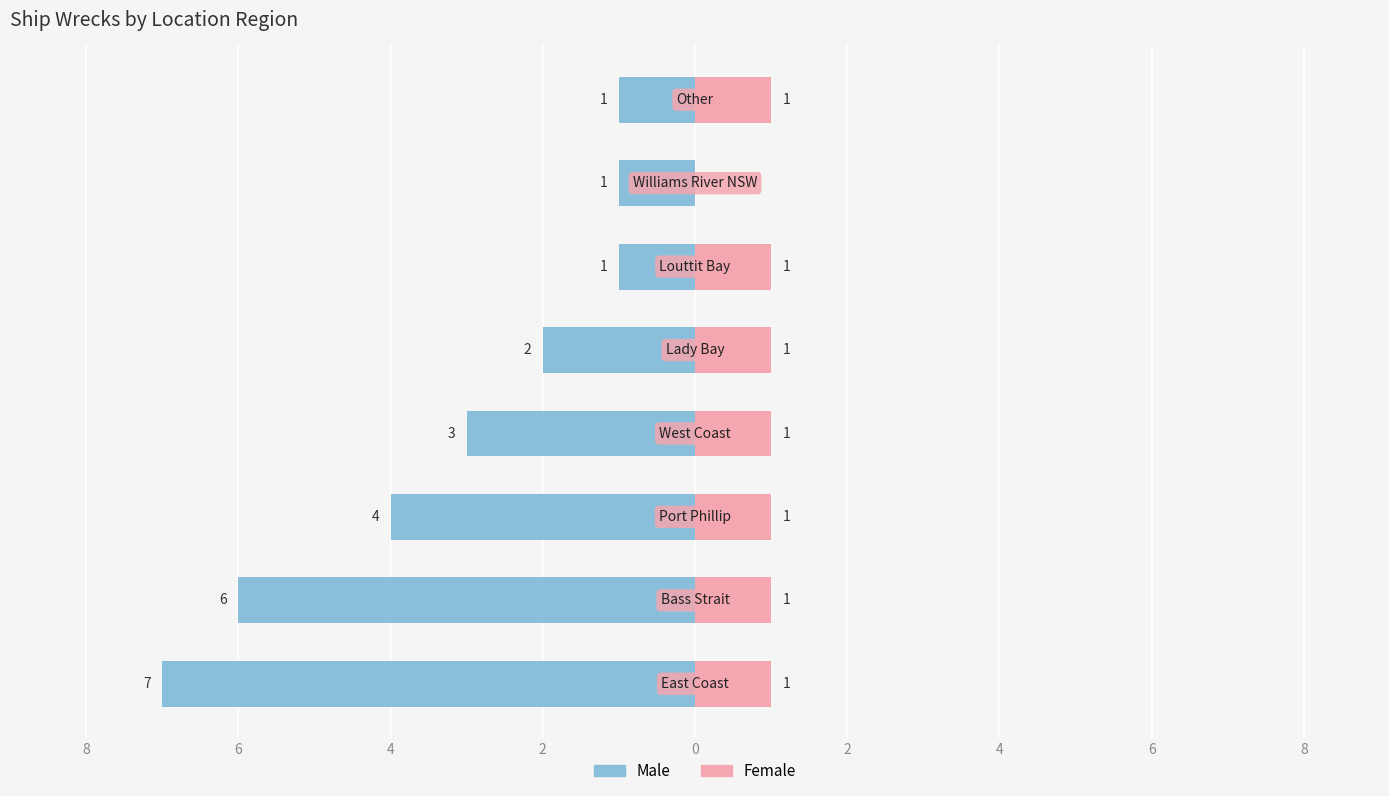

Reading left to right, what are all the values shown in this chart?

Male: -7	-6	-4	-3	-2	-1	-1	-1
Female: 1	1	1	1	1	1	0	1